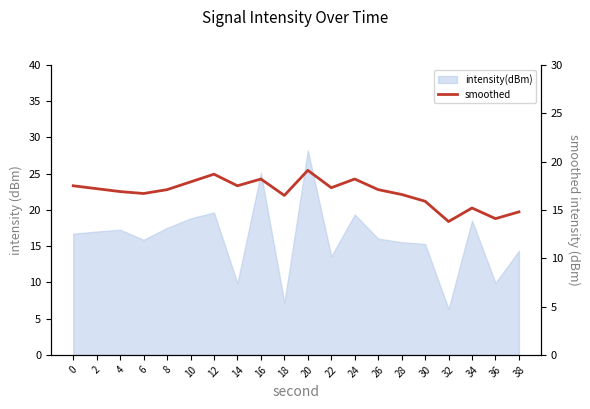

What is the minimum value shown in the chart?

13.8